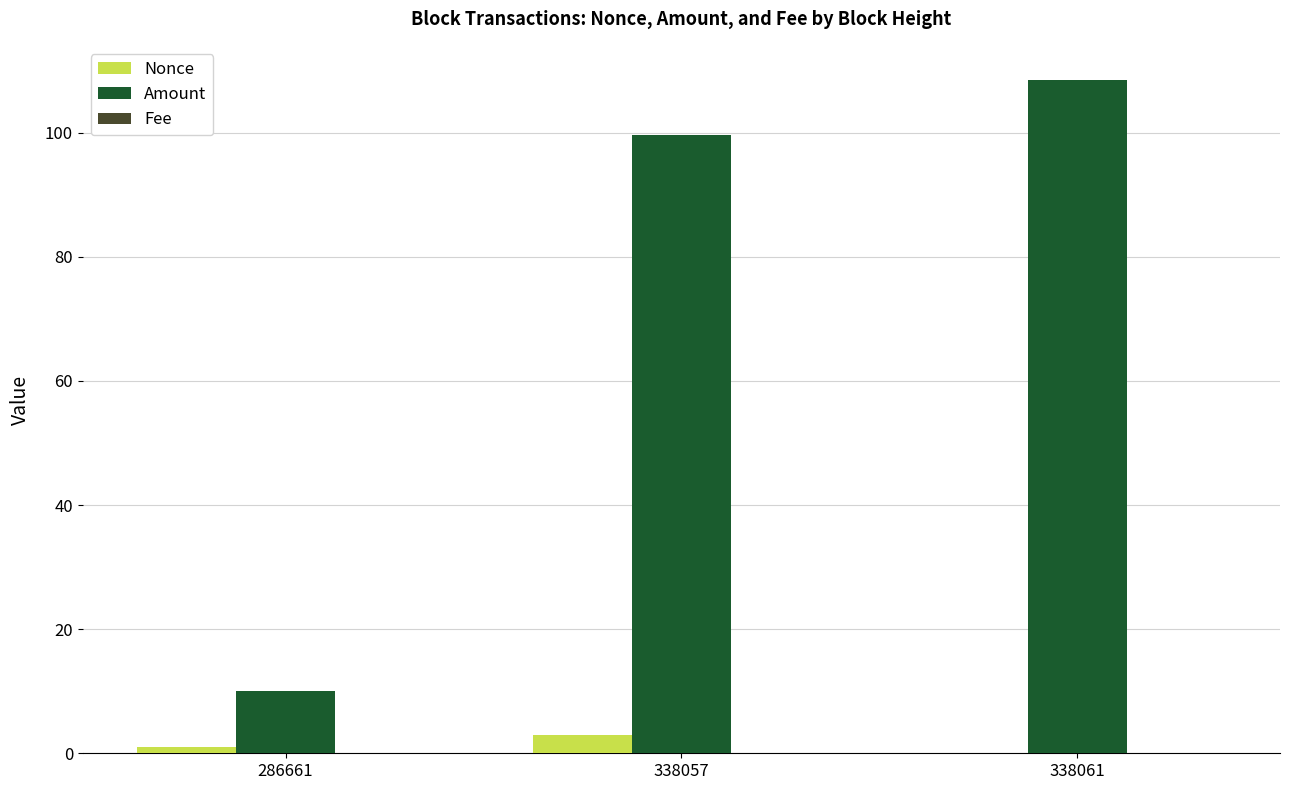

Which series has the largest range (max minus min)?

Amount